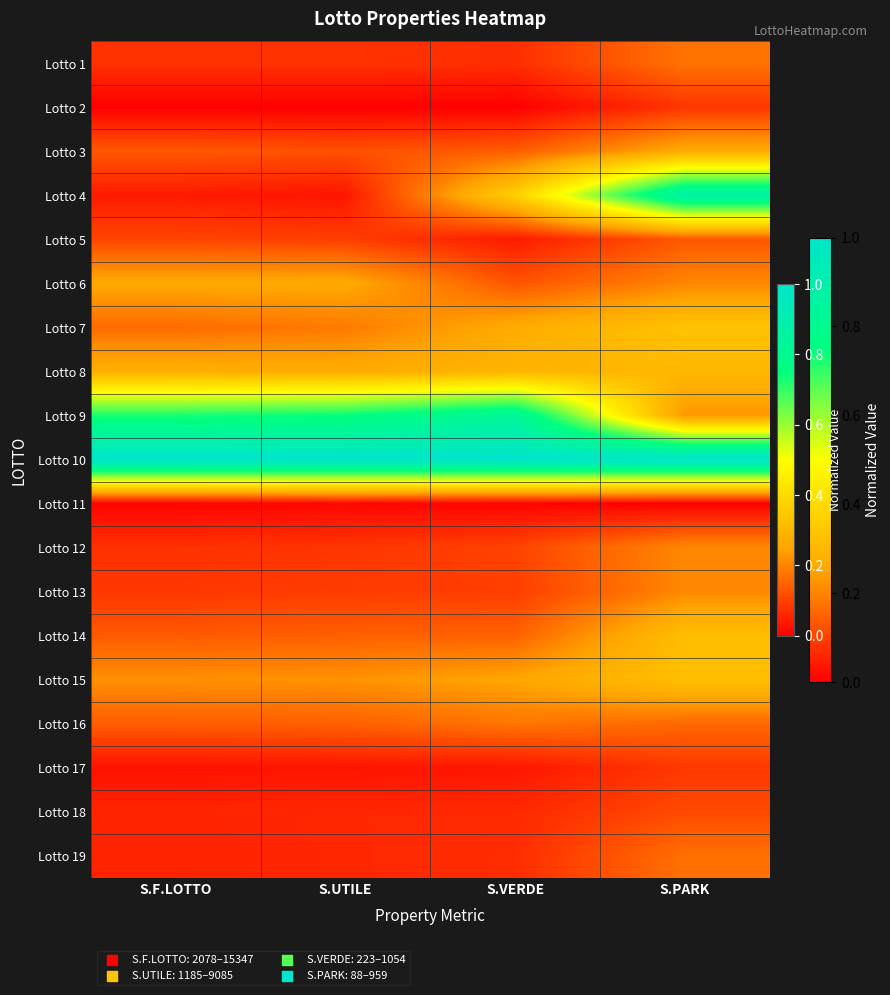

Reading left to right, list all the values displayed in this chart.

Lotto 1: S.F.LOTTO=0.1	S.UTILE=0.1	S.VERDE=0.1	S.PARK=0.2
Lotto 2: S.F.LOTTO=0.0	S.UTILE=0.0	S.VERDE=0.0	S.PARK=0.1
Lotto 3: S.F.LOTTO=0.1	S.UTILE=0.1	S.VERDE=0.1	S.PARK=0.3
Lotto 4: S.F.LOTTO=0.0	S.UTILE=0.0	S.VERDE=0.4	S.PARK=0.9
Lotto 5: S.F.LOTTO=0.1	S.UTILE=0.1	S.VERDE=0.0	S.PARK=0.1
Lotto 6: S.F.LOTTO=0.3	S.UTILE=0.3	S.VERDE=0.1	S.PARK=0.2
Lotto 7: S.F.LOTTO=0.2	S.UTILE=0.2	S.VERDE=0.3	S.PARK=0.3
Lotto 8: S.F.LOTTO=0.3	S.UTILE=0.3	S.VERDE=0.3	S.PARK=0.3
Lotto 9: S.F.LOTTO=0.7	S.UTILE=0.7	S.VERDE=0.8	S.PARK=0.2
Lotto 10: S.F.LOTTO=1.0	S.UTILE=1.0	S.VERDE=1.0	S.PARK=1.0
Lotto 11: S.F.LOTTO=0.0	S.UTILE=0.0	S.VERDE=0.0	S.PARK=0.0
Lotto 12: S.F.LOTTO=0.1	S.UTILE=0.1	S.VERDE=0.1	S.PARK=0.2
Lotto 13: S.F.LOTTO=0.1	S.UTILE=0.1	S.VERDE=0.1	S.PARK=0.2
Lotto 14: S.F.LOTTO=0.1	S.UTILE=0.1	S.VERDE=0.1	S.PARK=0.3
Lotto 15: S.F.LOTTO=0.2	S.UTILE=0.2	S.VERDE=0.3	S.PARK=0.3
Lotto 16: S.F.LOTTO=0.1	S.UTILE=0.1	S.VERDE=0.2	S.PARK=0.2
Lotto 17: S.F.LOTTO=0.0	S.UTILE=0.0	S.VERDE=0.0	S.PARK=0.1
Lotto 18: S.F.LOTTO=0.1	S.UTILE=0.1	S.VERDE=0.1	S.PARK=0.1
Lotto 19: S.F.LOTTO=0.1	S.UTILE=0.1	S.VERDE=0.1	S.PARK=0.2